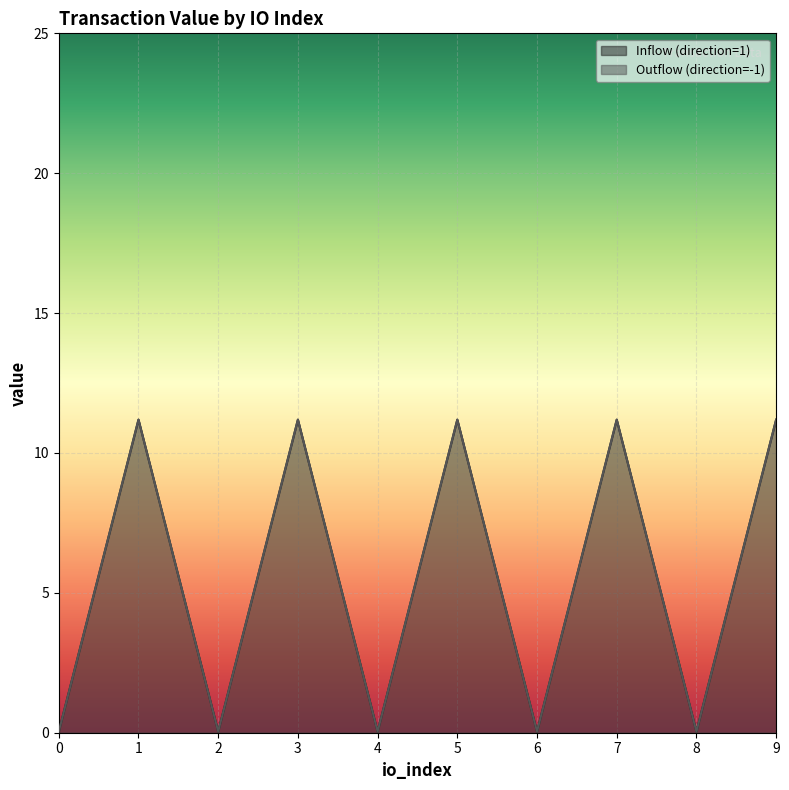

What is the value of the Inflow (direction=1) point at the 6th from the left?

11.2